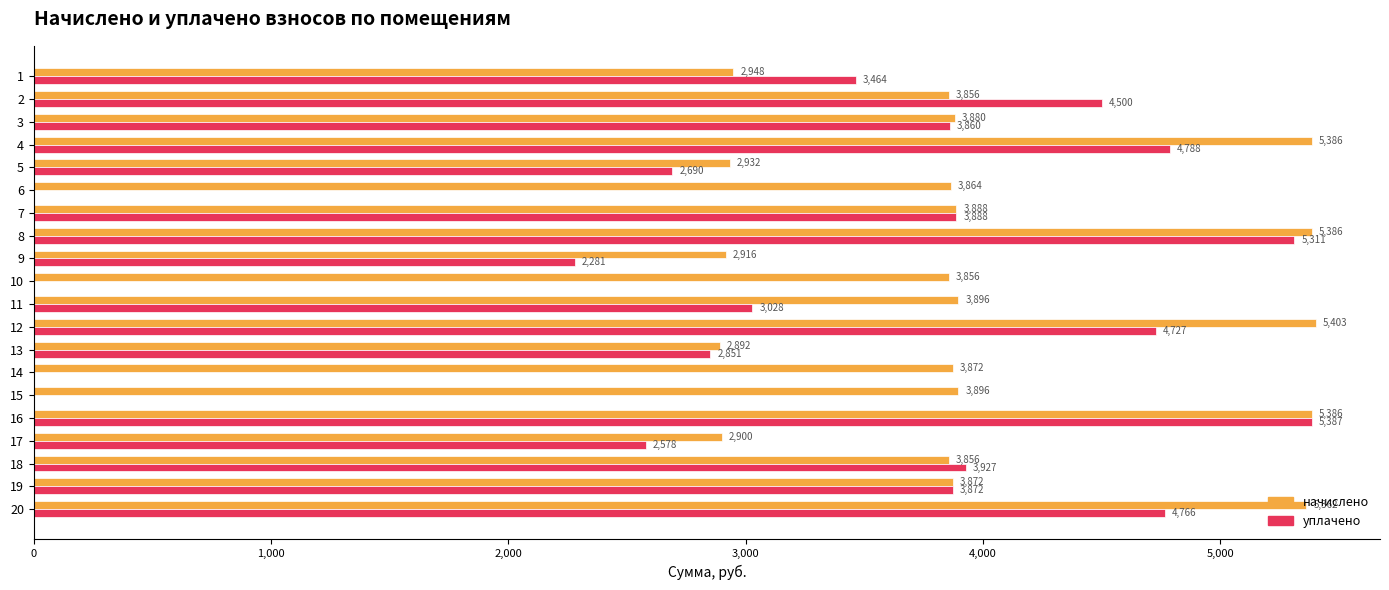

Which series has the largest total across all categories?

начислено